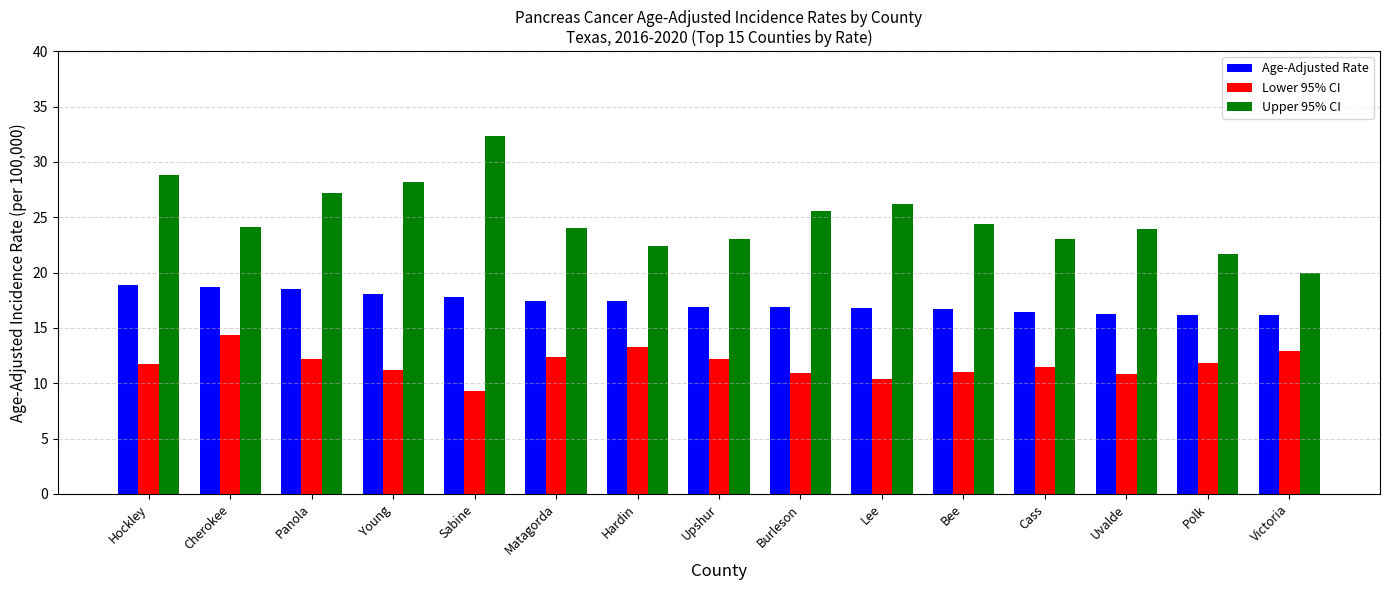

What is the spread (max minus min) of values at Sabine?

23.0